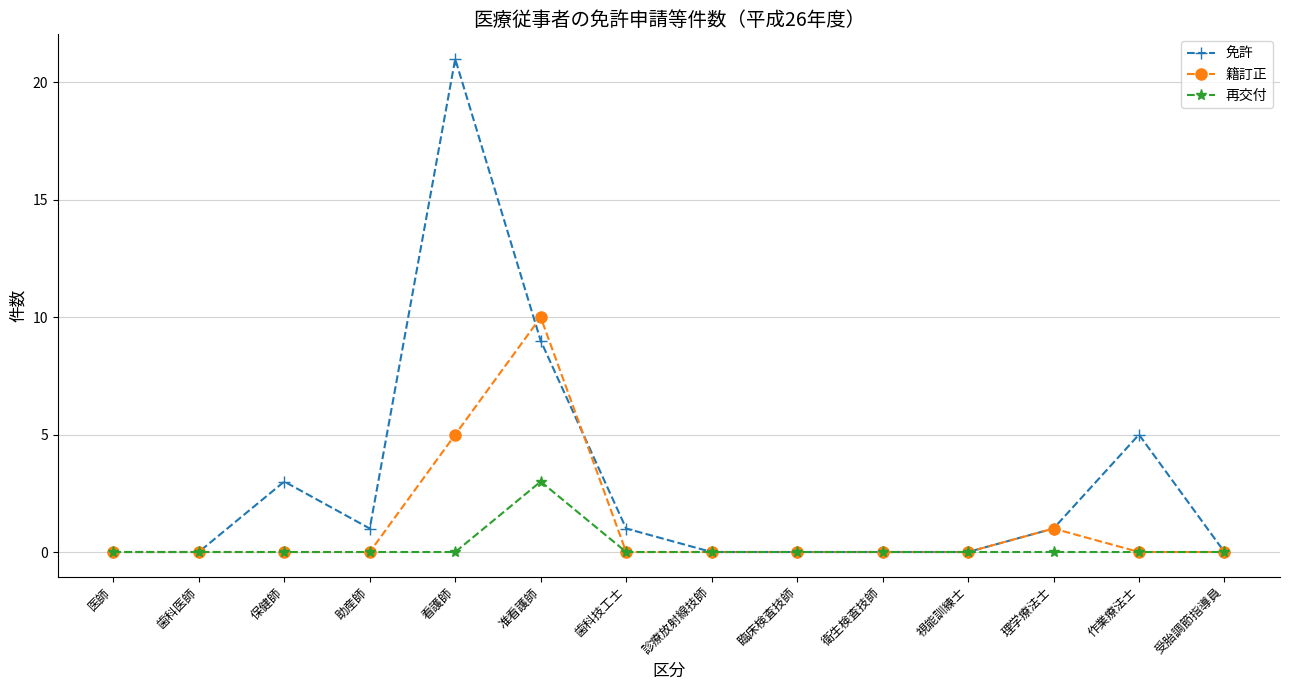

What position from the left is 診療放射線技師?

8